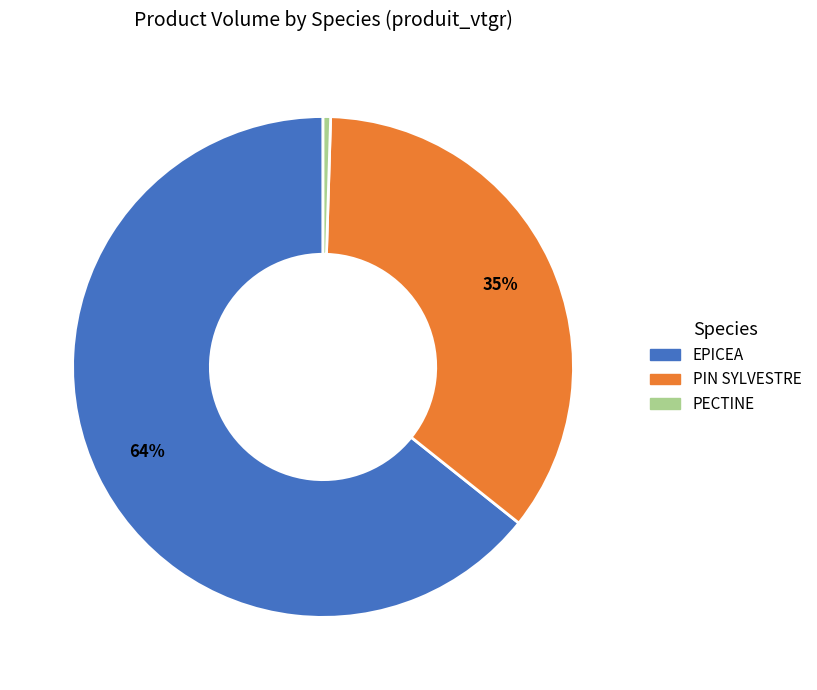

Is there any slice that represents more than half of the pie?

Yes